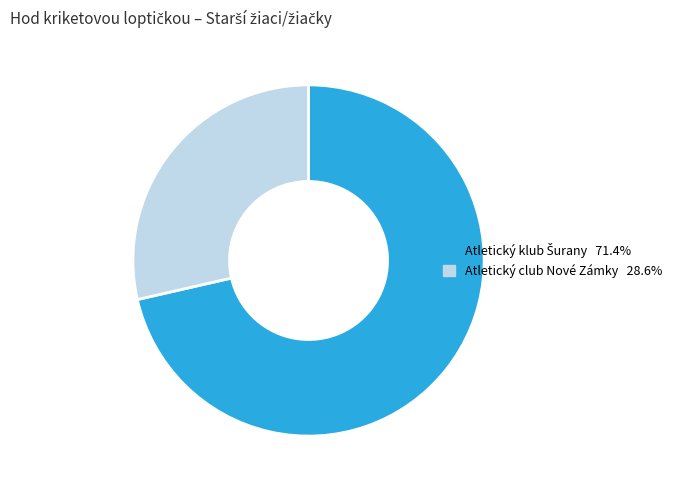

Does any single category account for the majority?

Yes